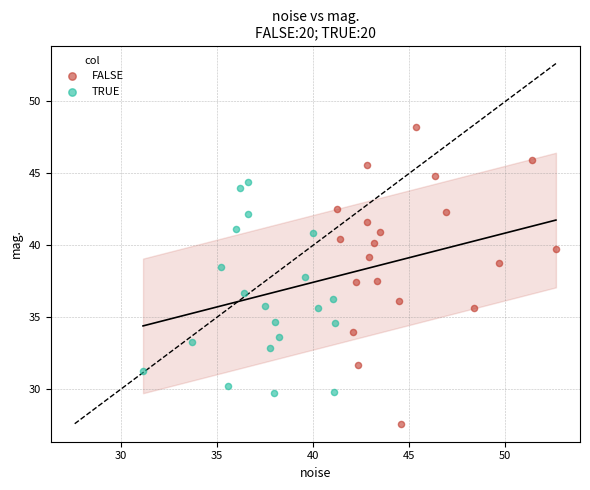

Which series contains the highest Y value?

FALSE